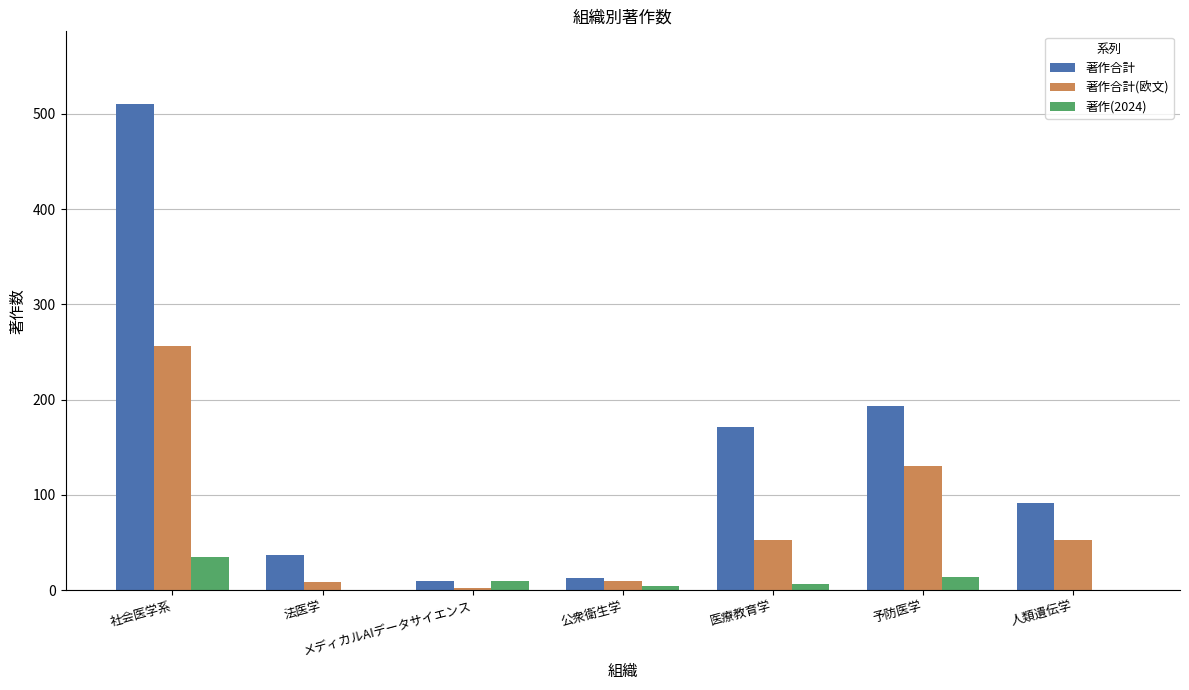

What is the sum of all 著作(2024) values?

70